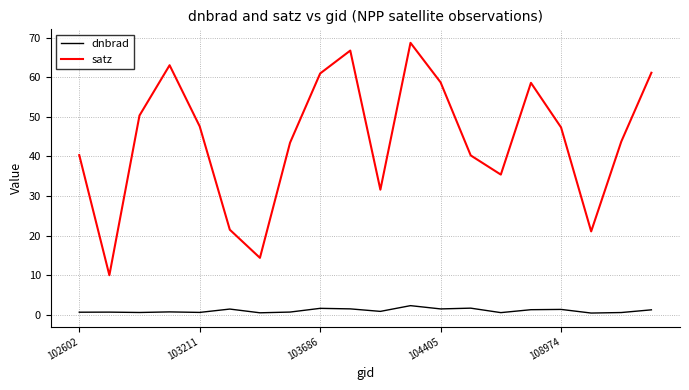

True or false: satz and dnbrad intersect in this chart.

False